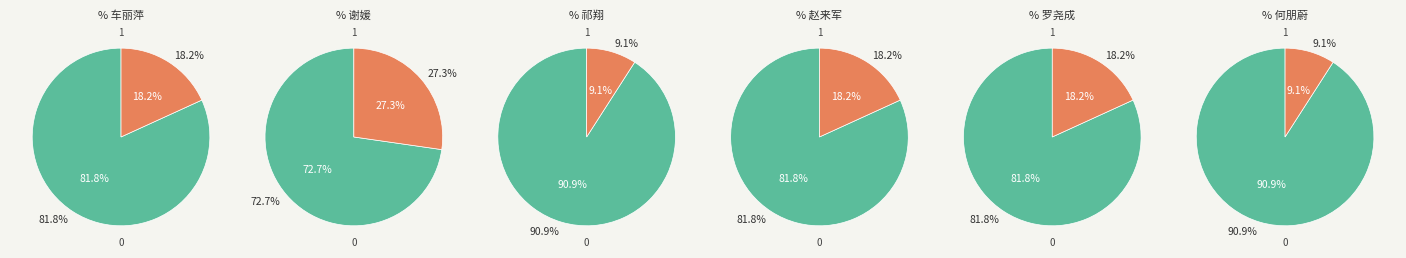

True or false: 罗尧成 accounts for 25% of the total.

False